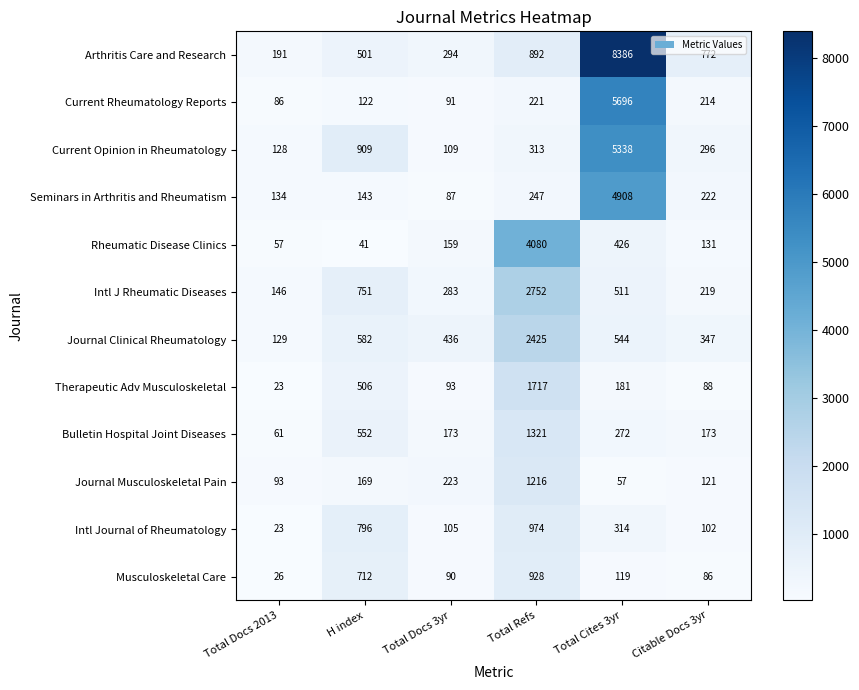

What is the average value of the Journal Clinical Rheumatology series?

744